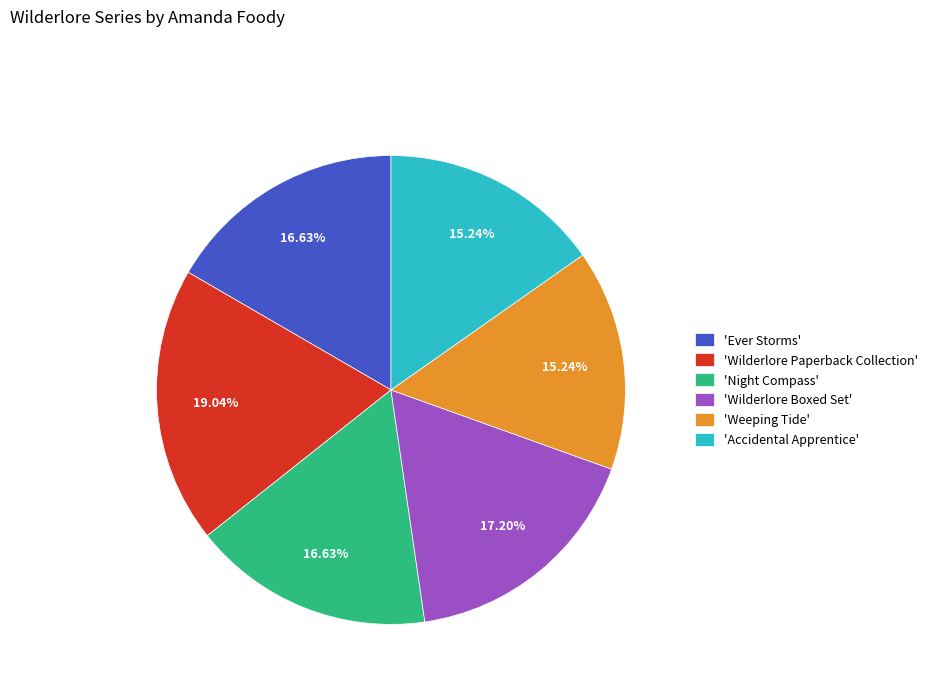

What is the ratio of the value at 'Weeping Tide' to the value at 'Wilderlore Paperback Collection'?

0.8